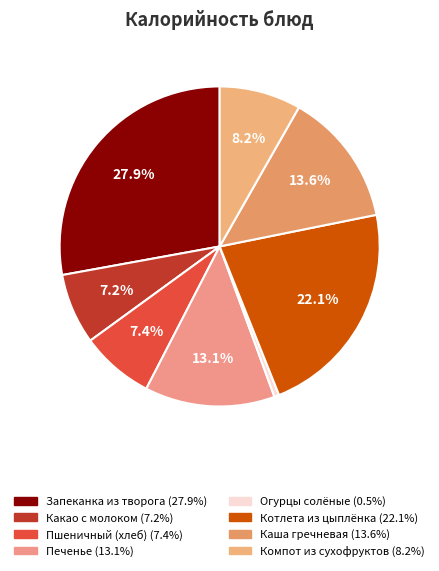

Is there any slice that represents more than half of the pie?

No